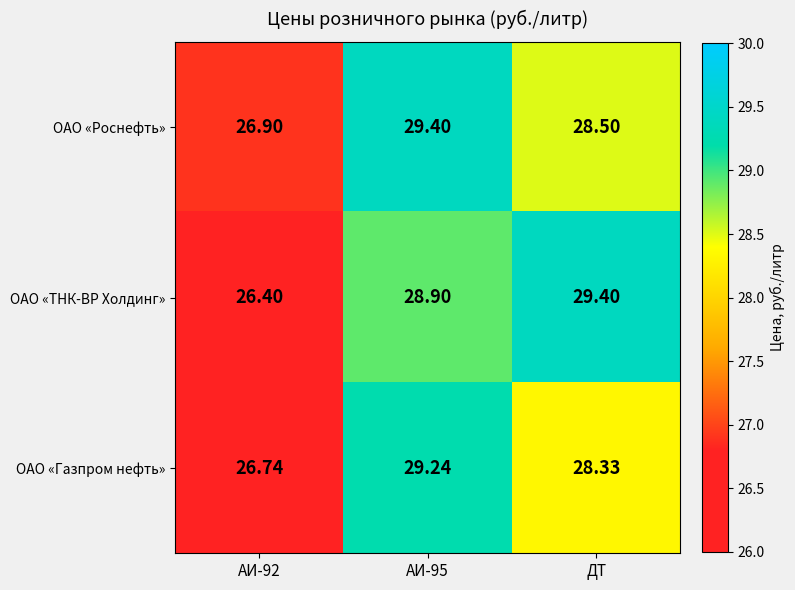

Which series has the largest total across all categories?

ОАО «Роснефть»